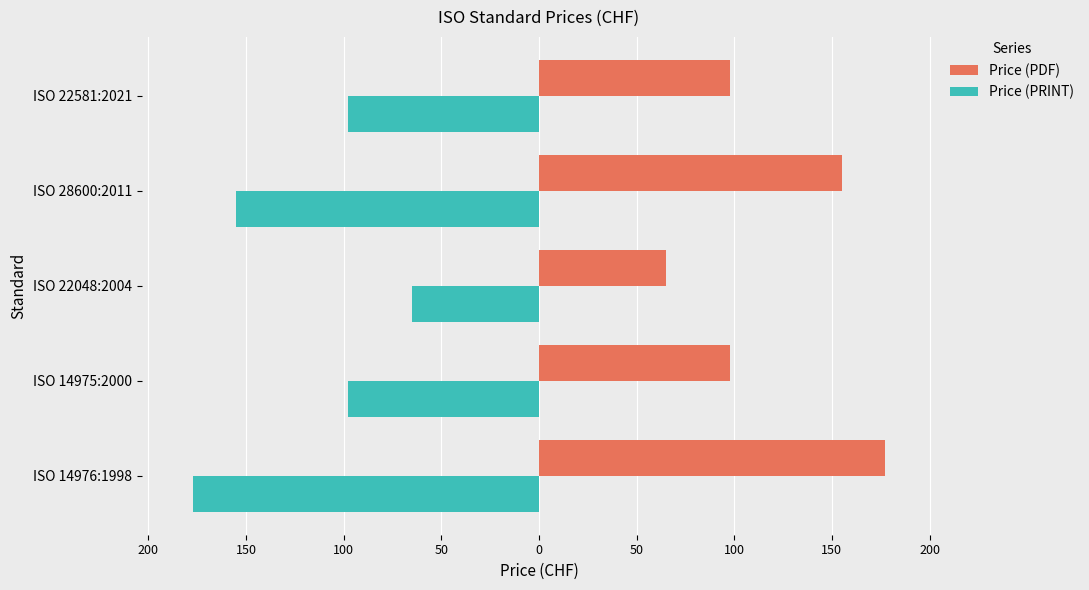

What are all the series names shown in the legend?

Price (PDF), Price (PRINT)